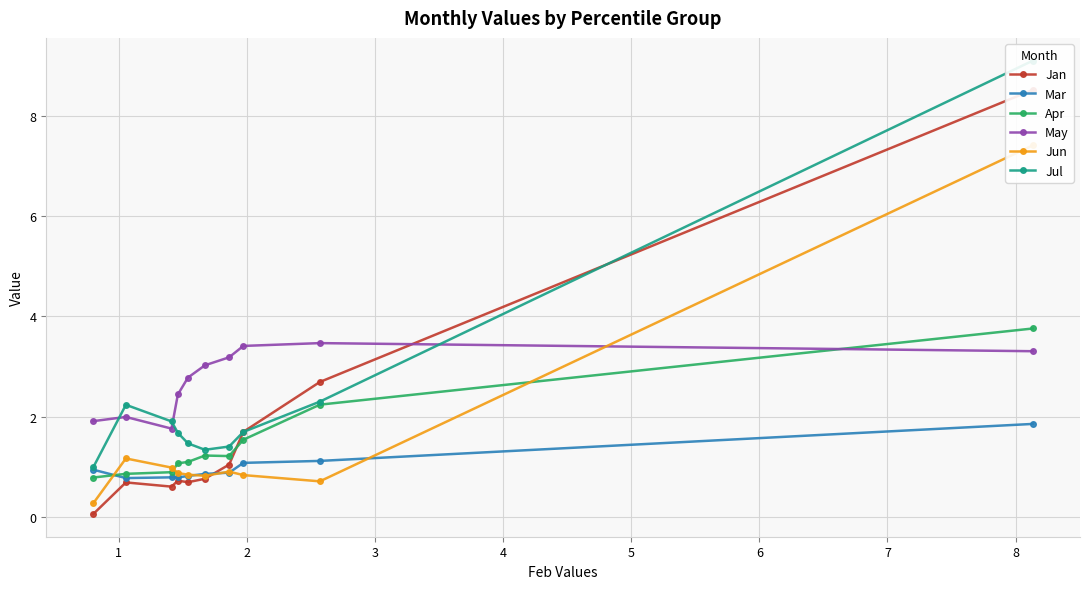

What is the value of the Mar point at the 9th from the left?

1.1